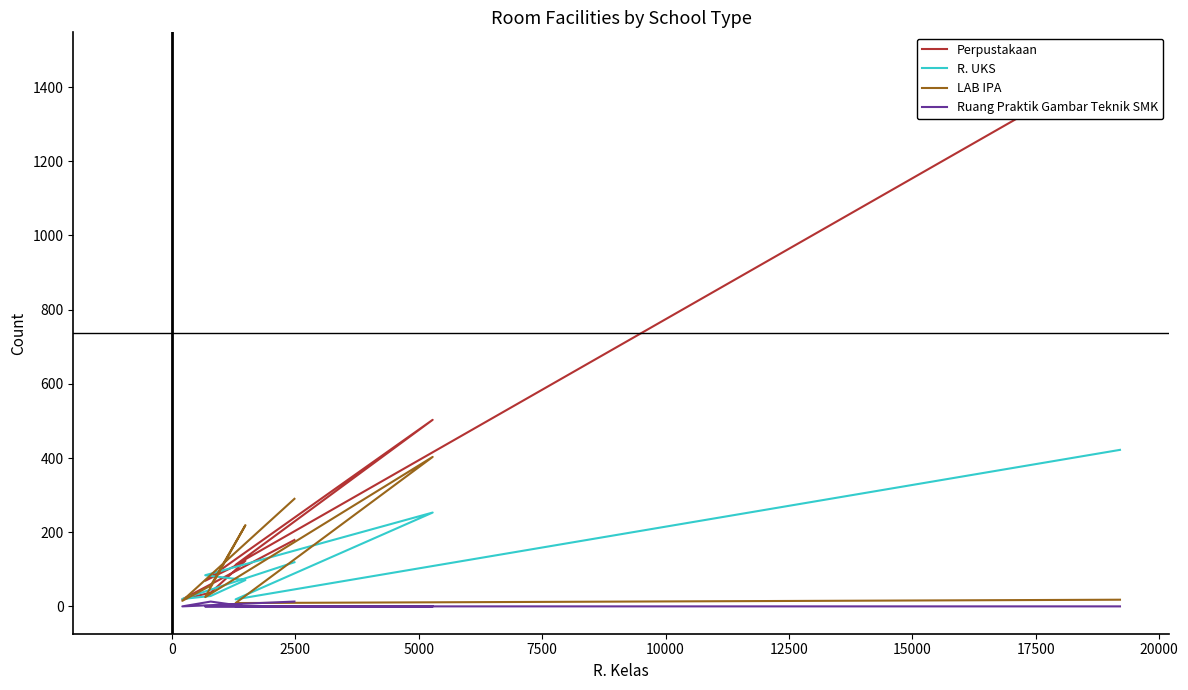

True or false: Perpustakaan and Ruang Praktik Gambar Teknik SMK intersect in this chart.

False